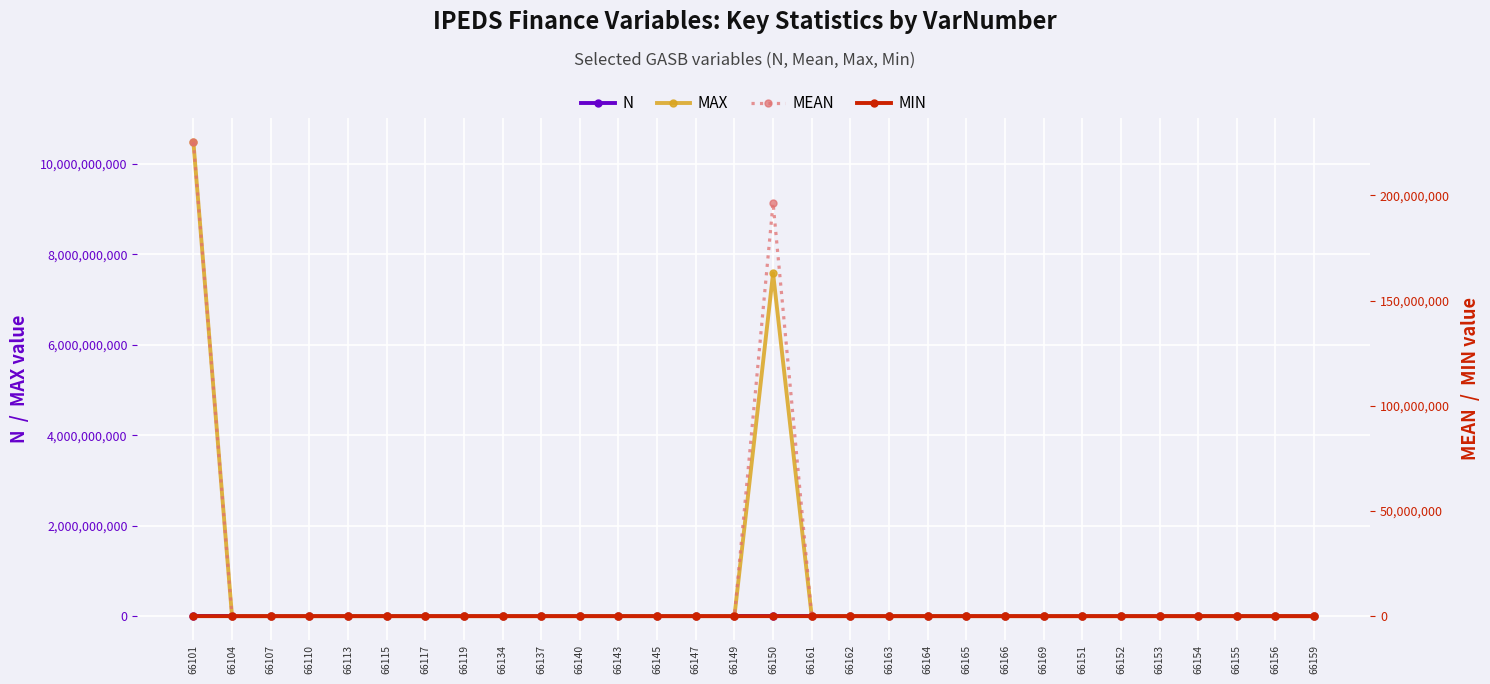

Reading right to left, list all the values displayed in this chart.

N: 1926.0	1926.0	1926.0	1926.0	1926.0	1926.0	1926.0	1861.0	1861.0	1861.0	1861.0	1861.0	1861.0	1861.0	1927.0	1861.0	1861.0	1861.0	1861.0	1861.0	1861.0	1861.0	1926.0	1926.0	1926.0	1926.0	1926.0	1926.0	1926.0	1927.0
MAX: 98.0	100.0	46.0	70.0	64.0	95.0	100.0	503405.0	148738.0	36442.0	200054.0	219898.0	596976.0	695895.0	7579399969.0	1096304.0	181186.0	384335.0	571026.0	96323.0	152112.0	46083.0	100.0	98.0	74.0	100.0	82.0	86.0	90.0	10484854250.0
MEAN: 16.8	17.1	10.7	9.2	2.6	2.8	40.7	4337.1	4486.7	2666.1	2724.7	1271.4	2252.0	11231.5	196361106.7	5304.9	1243.9	1810.6	8510.1	2481.3	8499.7	5219.3	11.6	3.0	2.5	26.9	8.9	28.2	19.0	225478177.1
MIN: -90.0	0.0	0.0	0.0	0.0	0.0	0.0	-11531.0	0.0	0.0	0.0	0.0	0.0	0.0	0.0	-214.0	-2641.0	-2279.0	0.0	0.0	0.0	0.0	-1.0	-20.0	-5.0	0.0	0.0	0.0	0.0	0.0